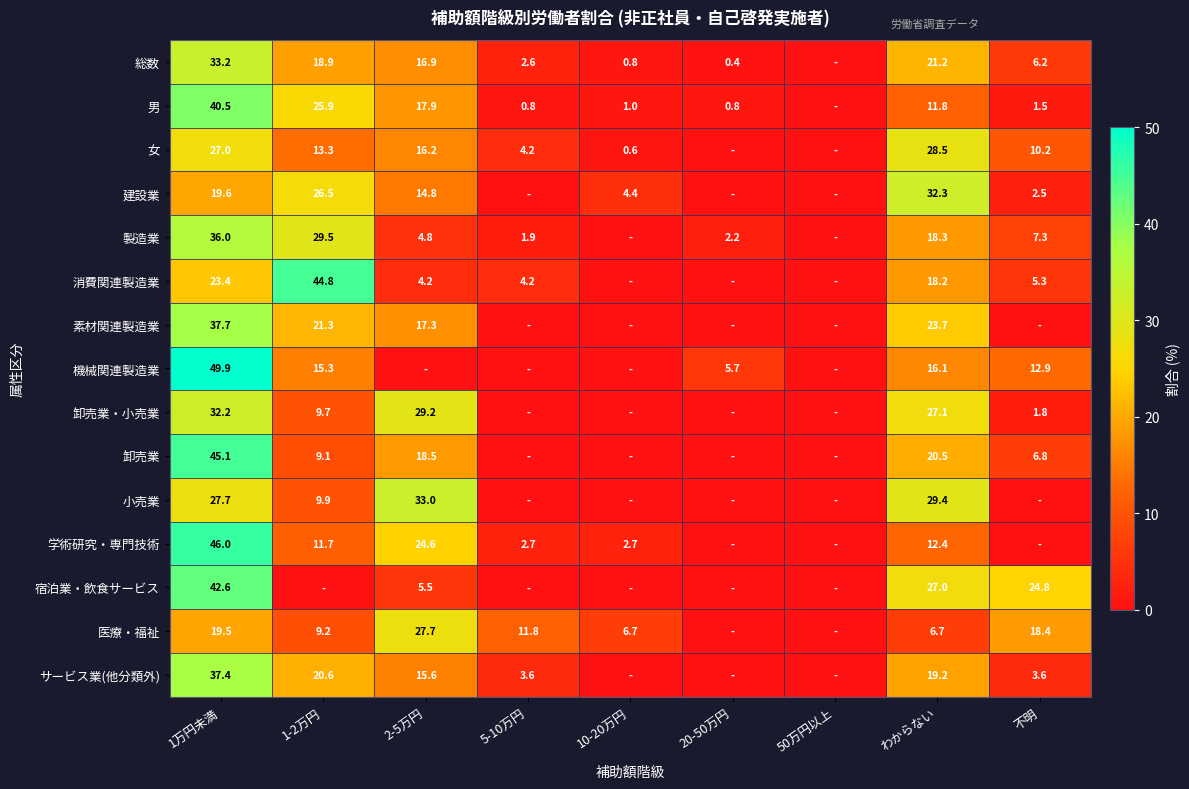

At which category is the sum across all series the highest?

1万円未満